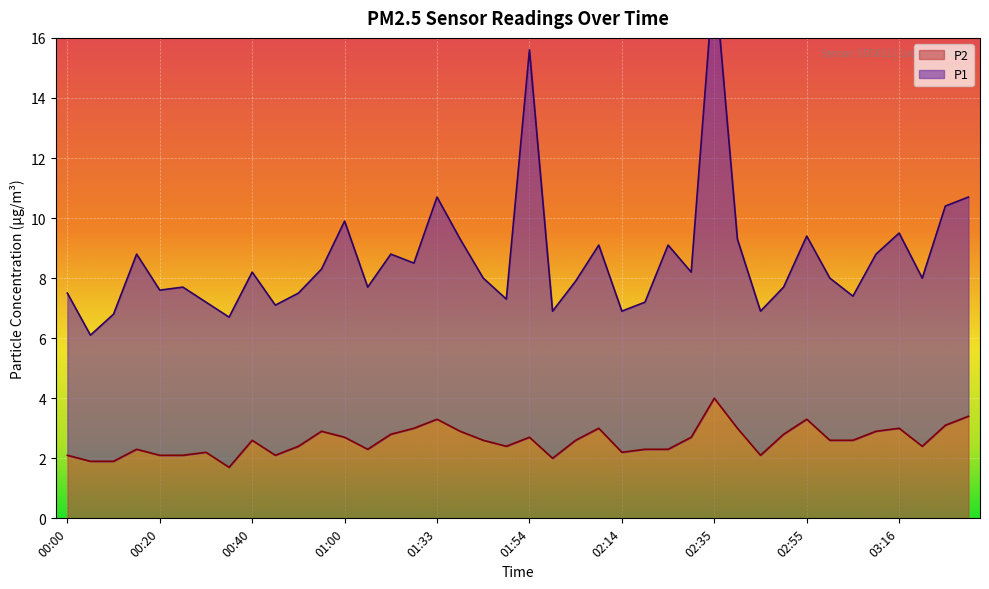

How many categories are shown in the chart?

40